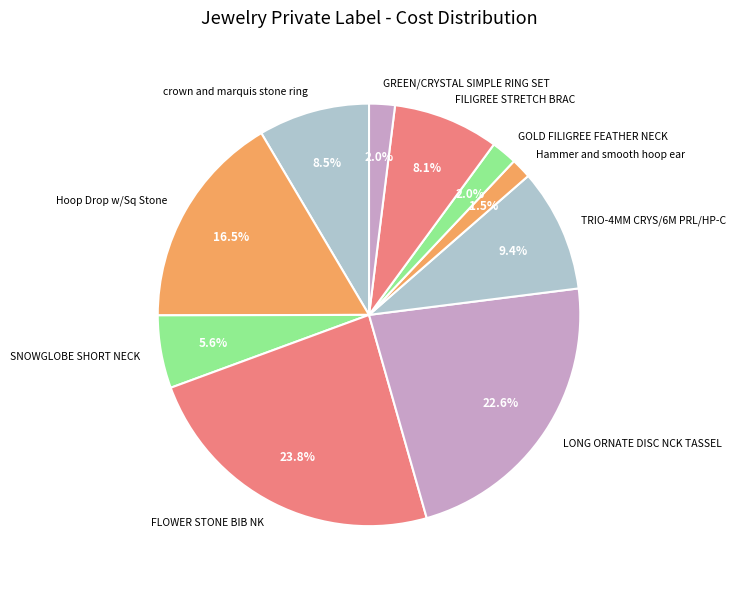

Is FILIGREE STRETCH BRAC the majority of the pie?

No